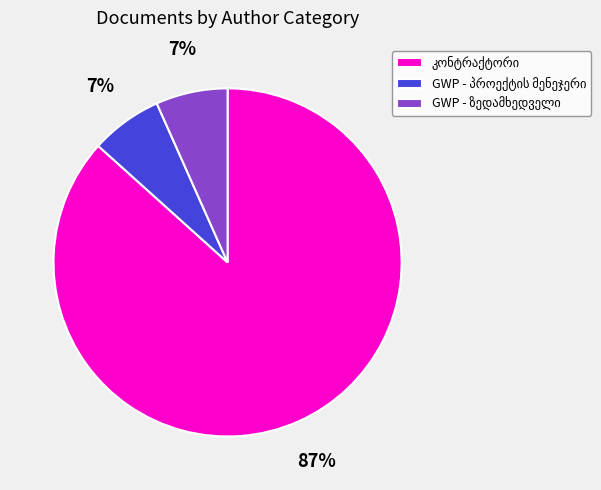

To the nearest percent, what is the average slice percentage?

33%